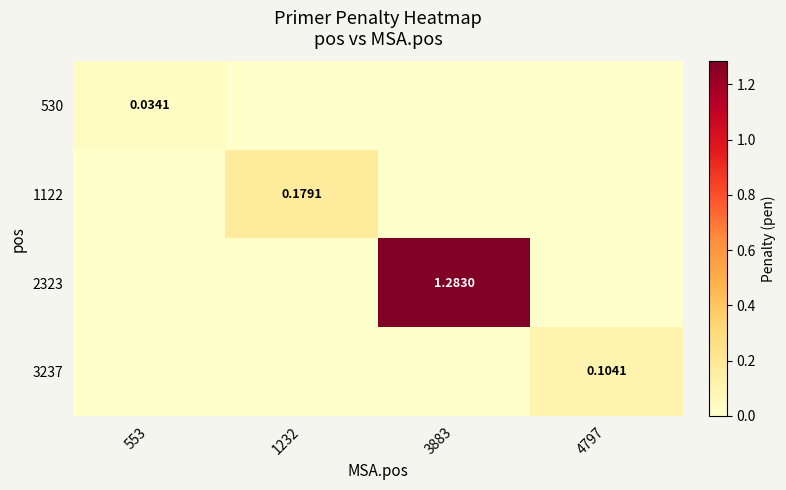

Which series has the largest total across all categories?

2323